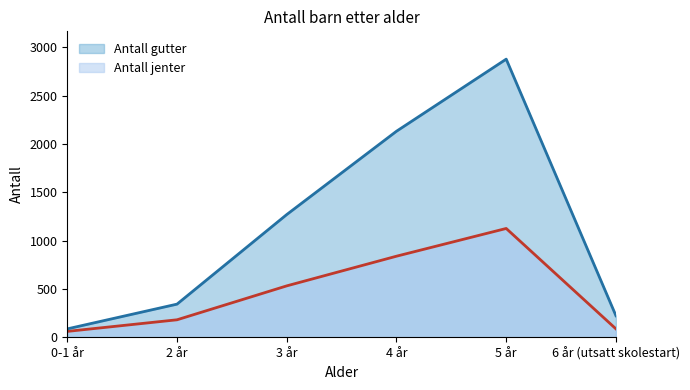

At 5 år, list the series in order from smallest to largest.

Antall jenter, Antall gutter